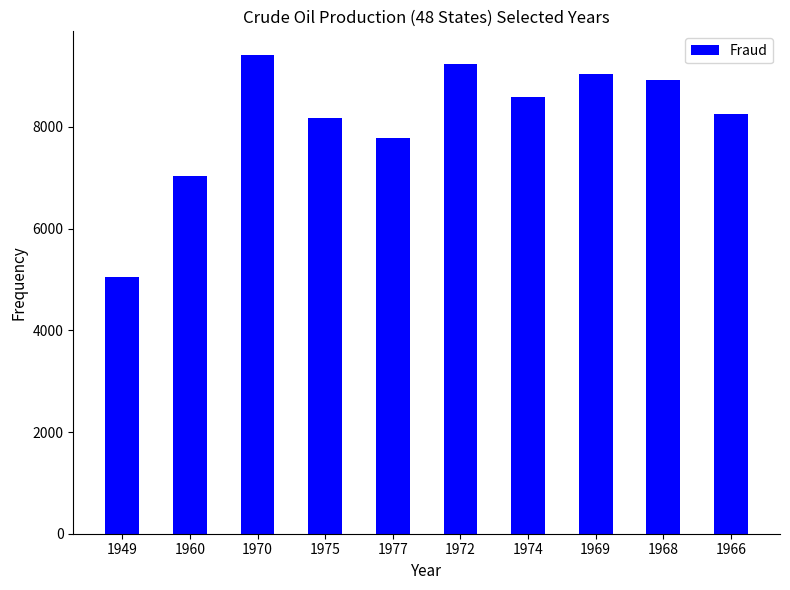

Which has a higher value, 1966 or 1949?

1966